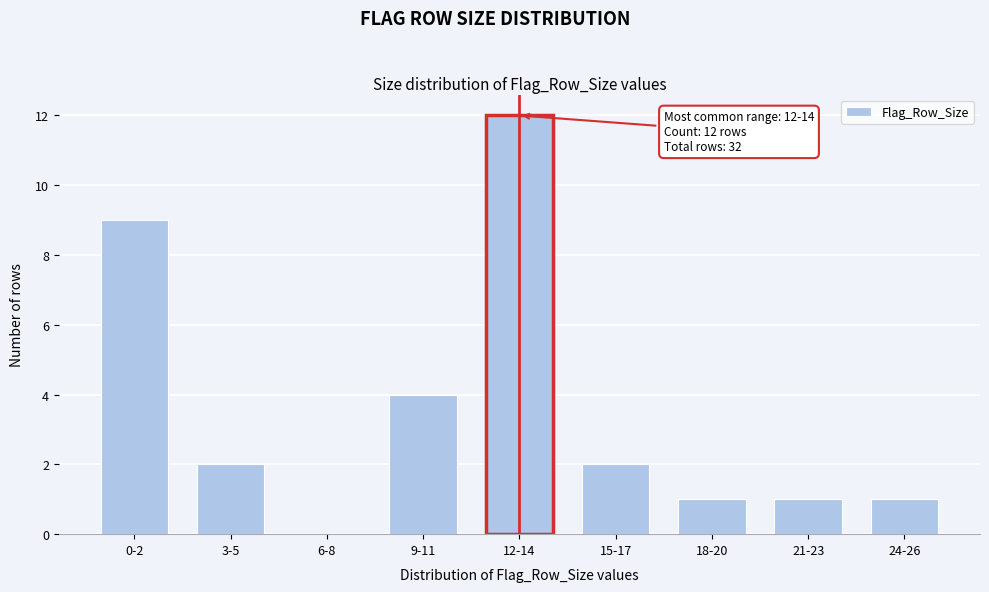

Reading left to right, extract all data points from this chart.

0-2=9	3-5=2	6-8=0	9-11=4	12-14=12	15-17=2	18-20=1	21-23=1	24-26=1